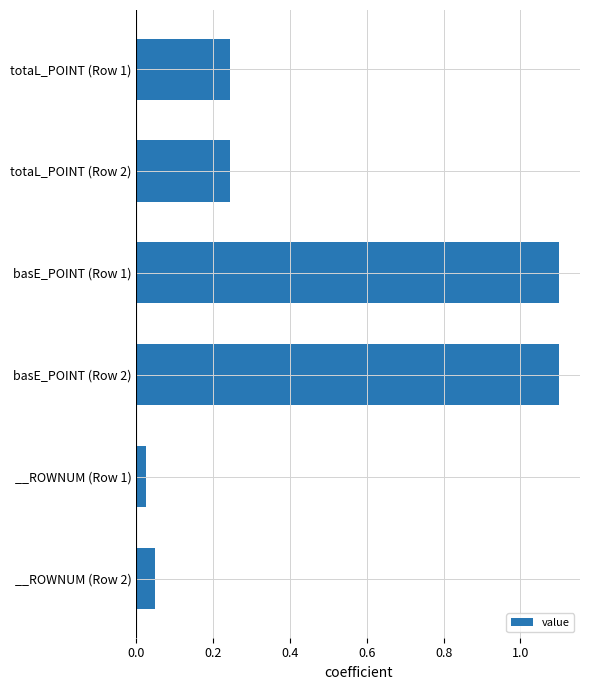

What is the average value?

0.5